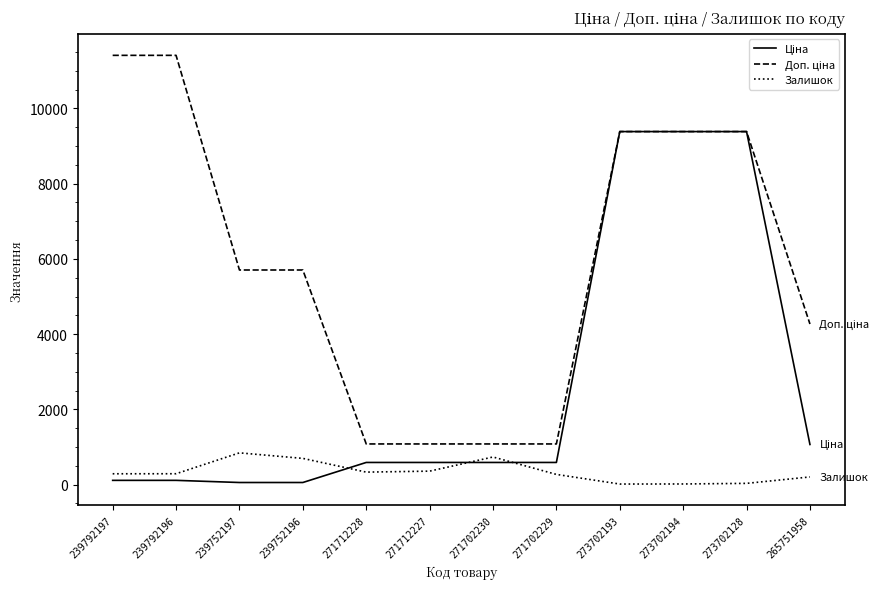

What is the maximum value shown in the chart?

11410.0